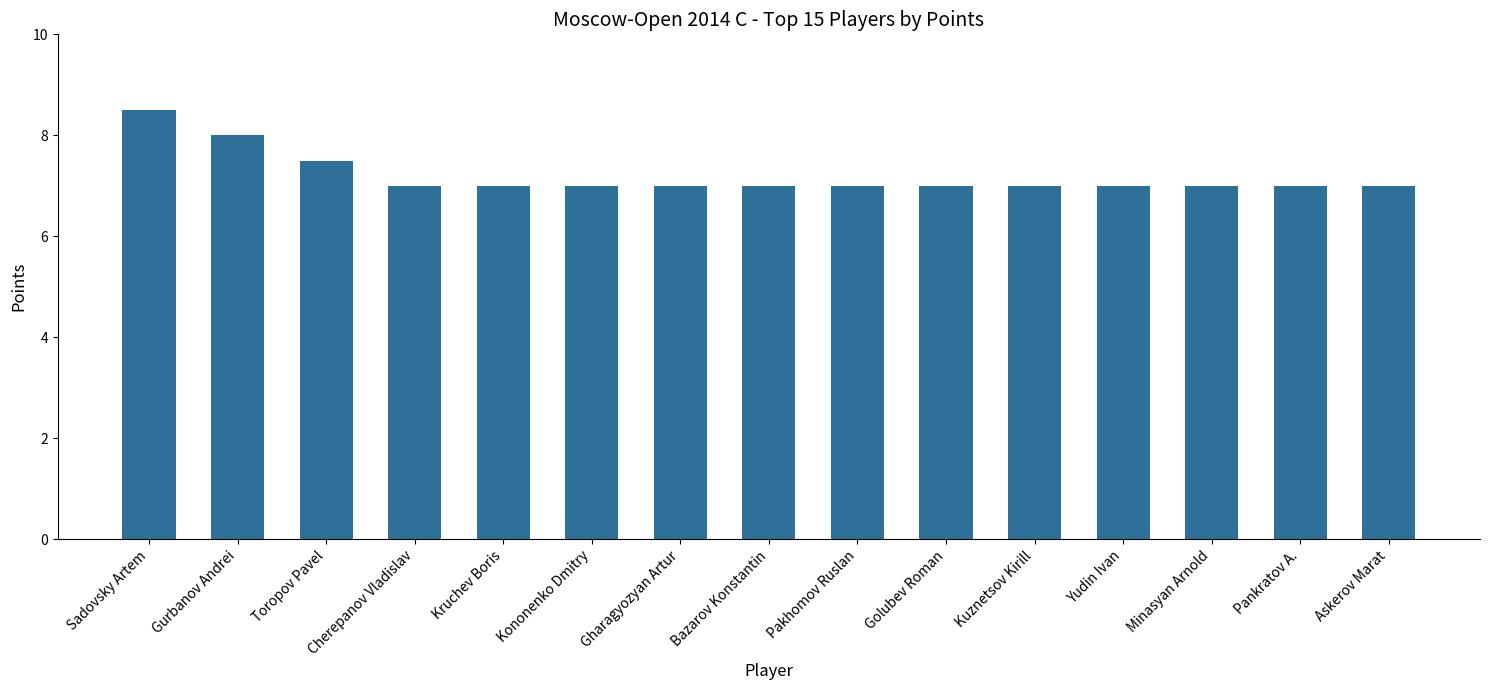

Which label corresponds to the largest value in the chart?

Sadovsky Artem